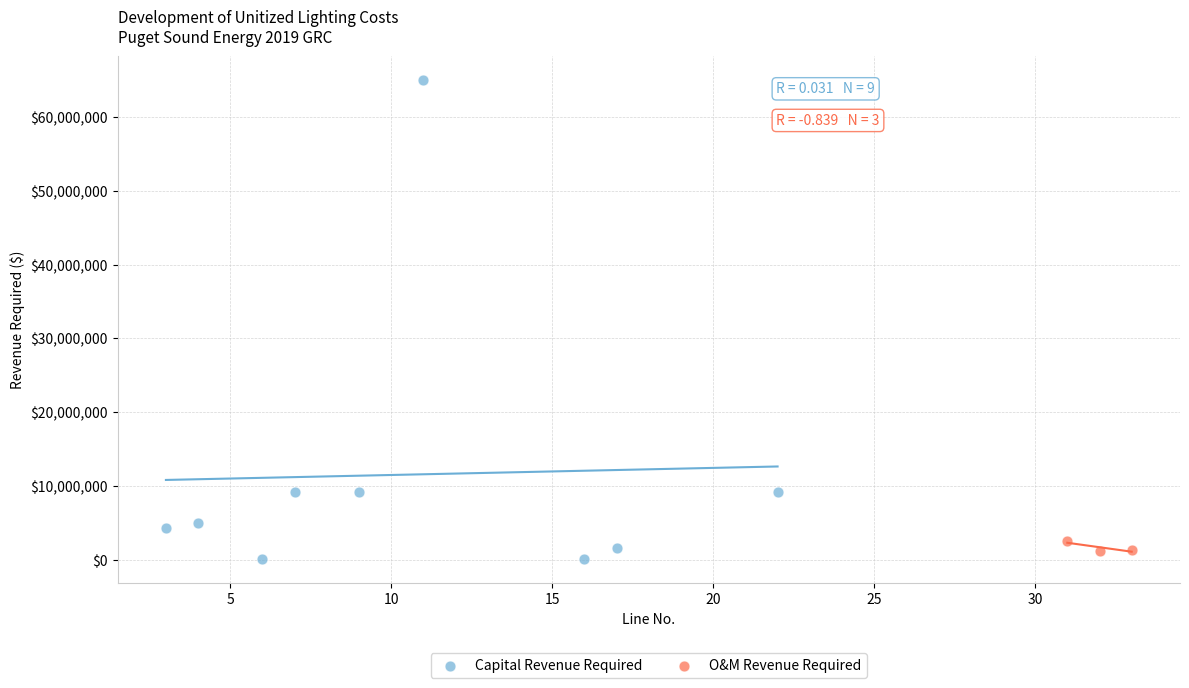

Which series contains the highest Y value?

Capital Revenue Required